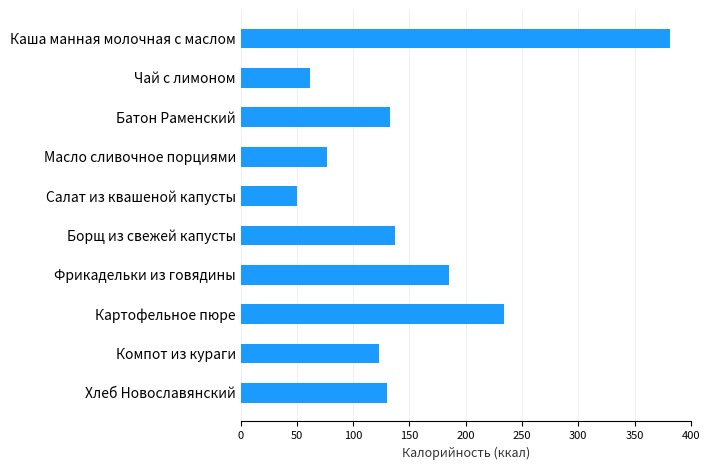

True or false: the data shows 185.0 at Фрикадельки из говядины.

True